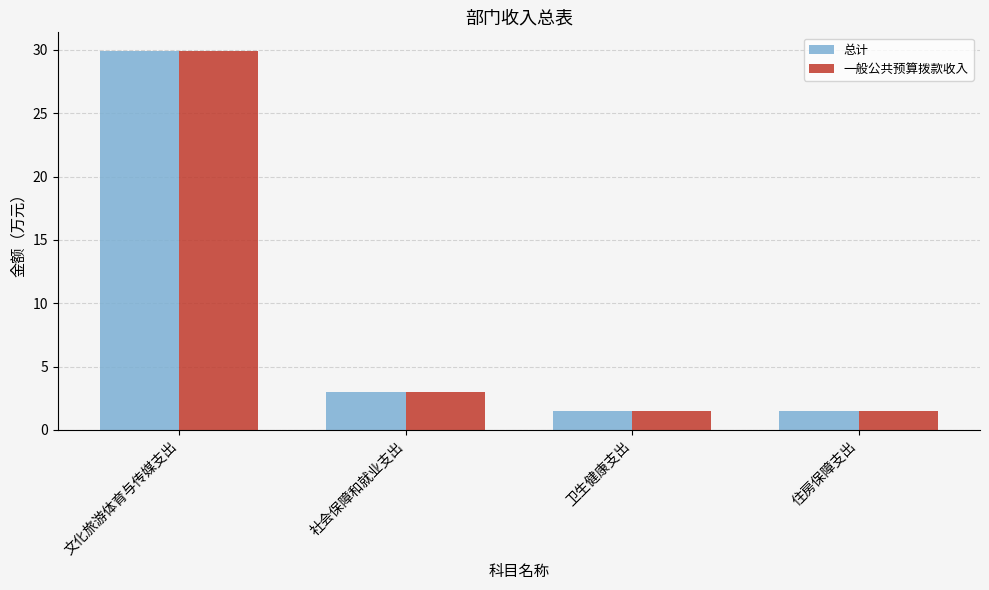

Reading right to left, list all the values displayed in this chart.

总计: 住房保障支出=1.5	卫生健康支出=1.5	社会保障和就业支出=3.0	文化旅游体育与传媒支出=29.9
一般公共预算拨款收入: 住房保障支出=1.5	卫生健康支出=1.5	社会保障和就业支出=3.0	文化旅游体育与传媒支出=29.9